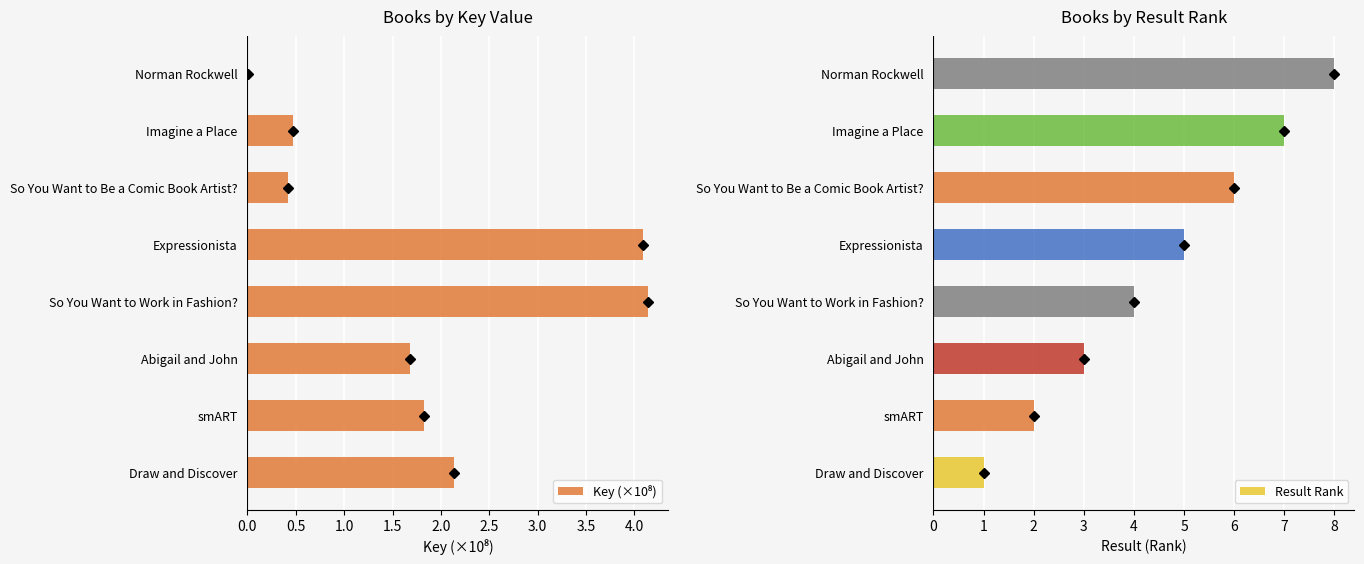

Is it true that Result Rank equals 7 at Imagine a Place?

True